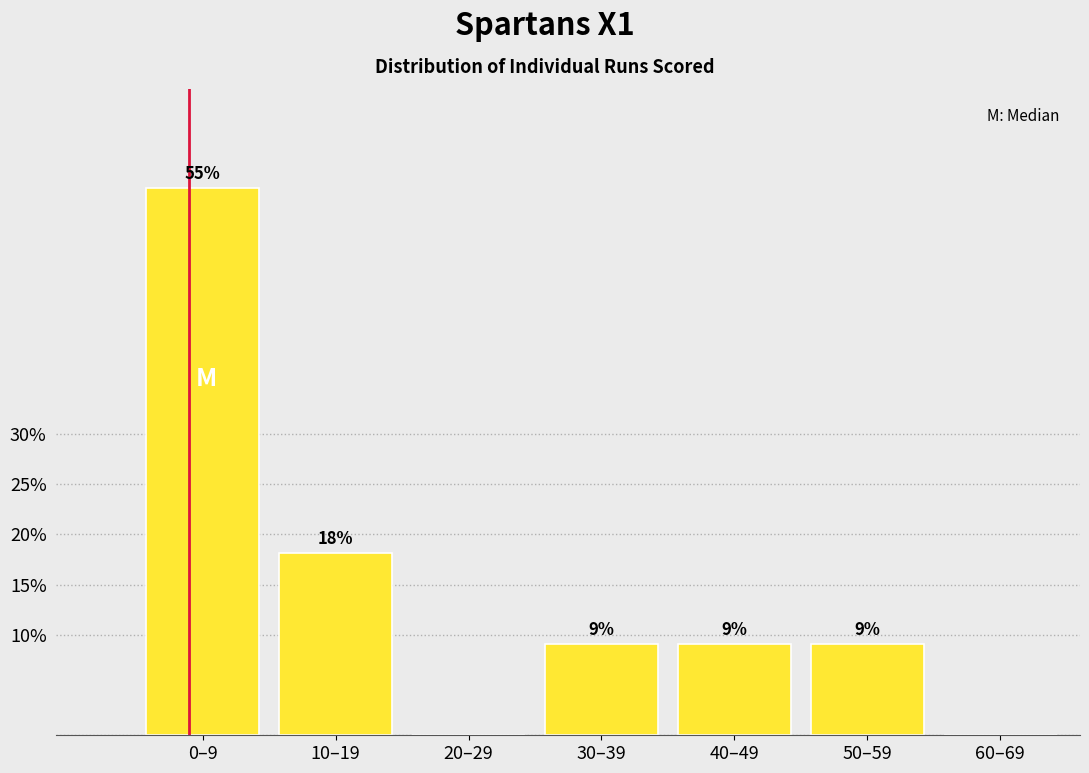

Are the bars horizontal?

No